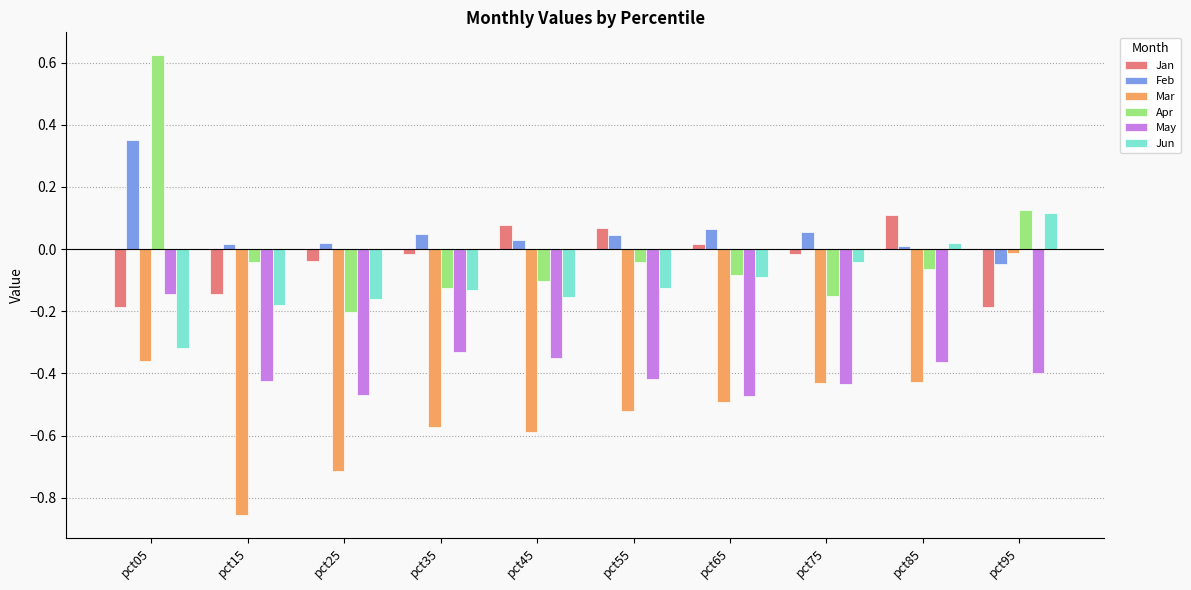

At which category does the chart reach its minimum across all series?

pct15